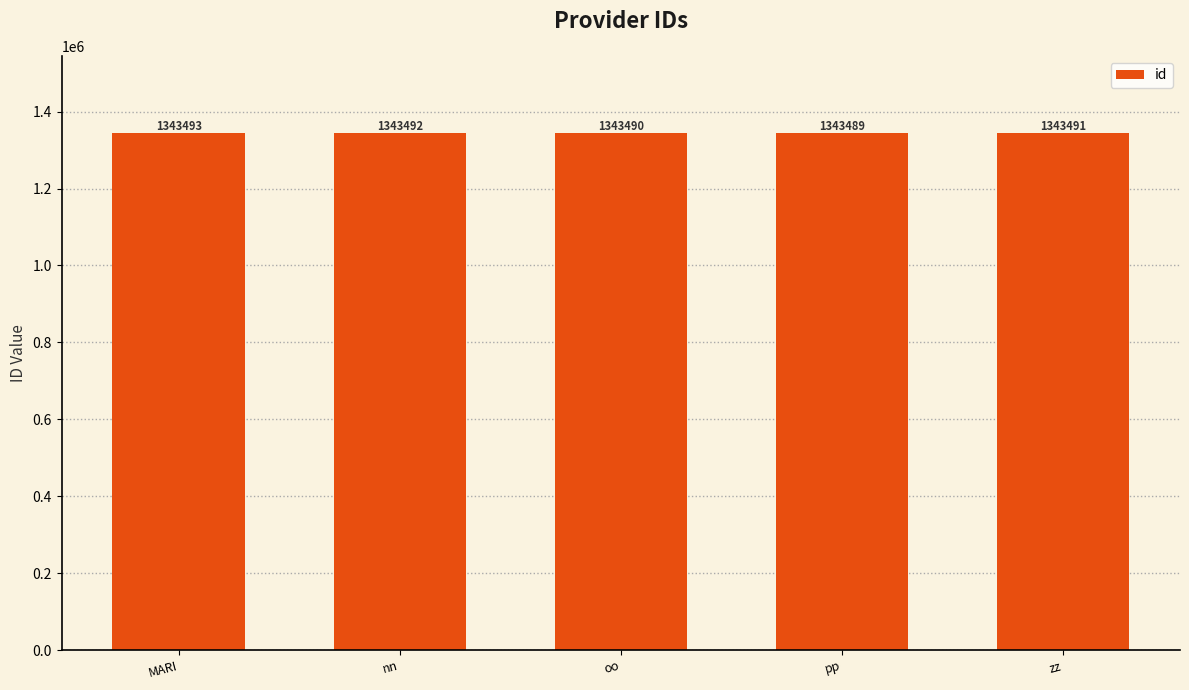

The chart shows a value of 399855 at pp. True or false?

False